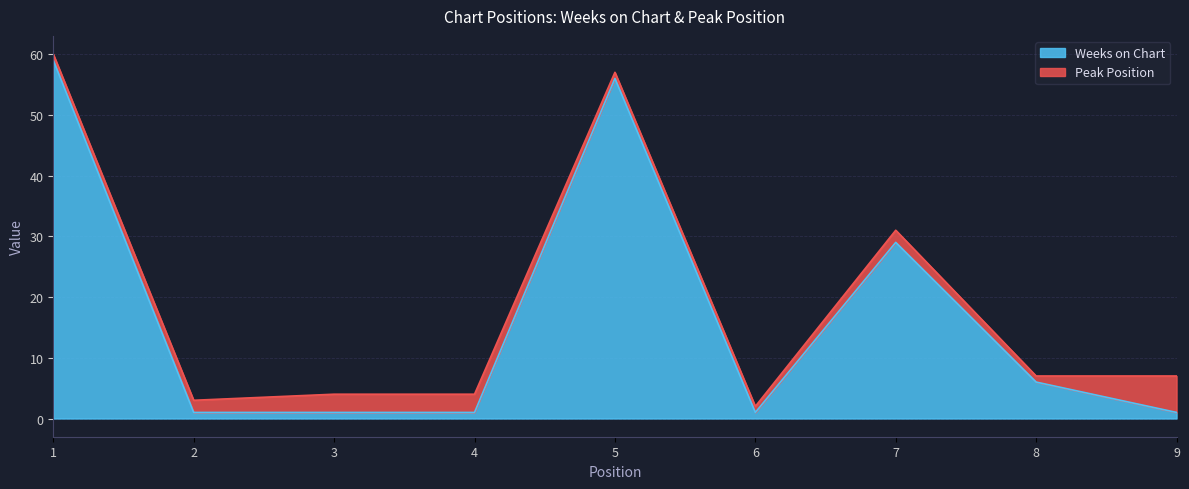

List the labels in order of value, largest first.

1, 5, 7, 8, 2, 3, 4, 6, 9